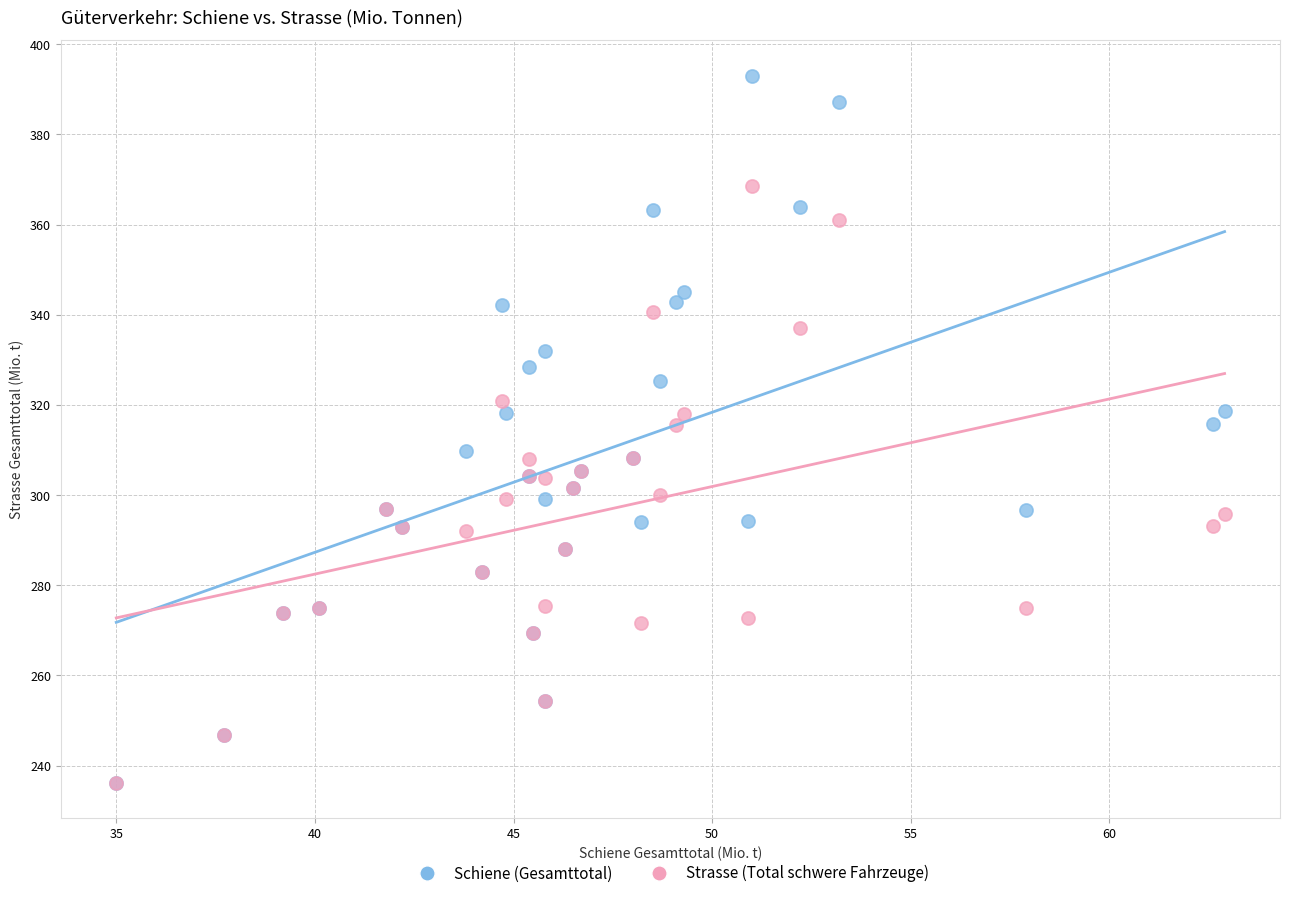

Which series has the largest Y range (max minus min)?

Schiene (Gesamttotal)